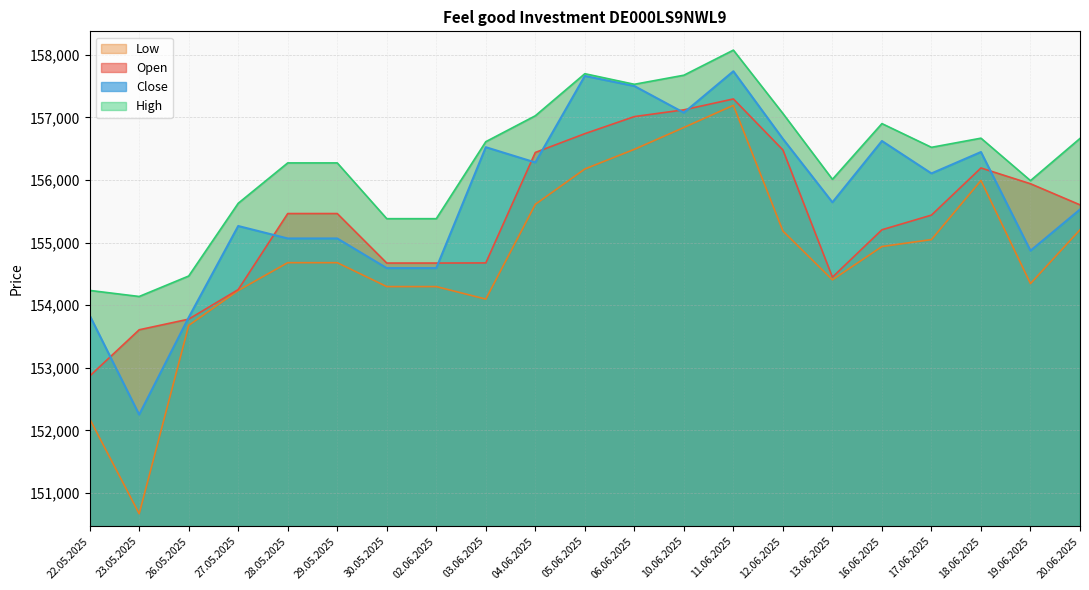

Which has a higher value, 12.06.2025 or 04.06.2025?

12.06.2025